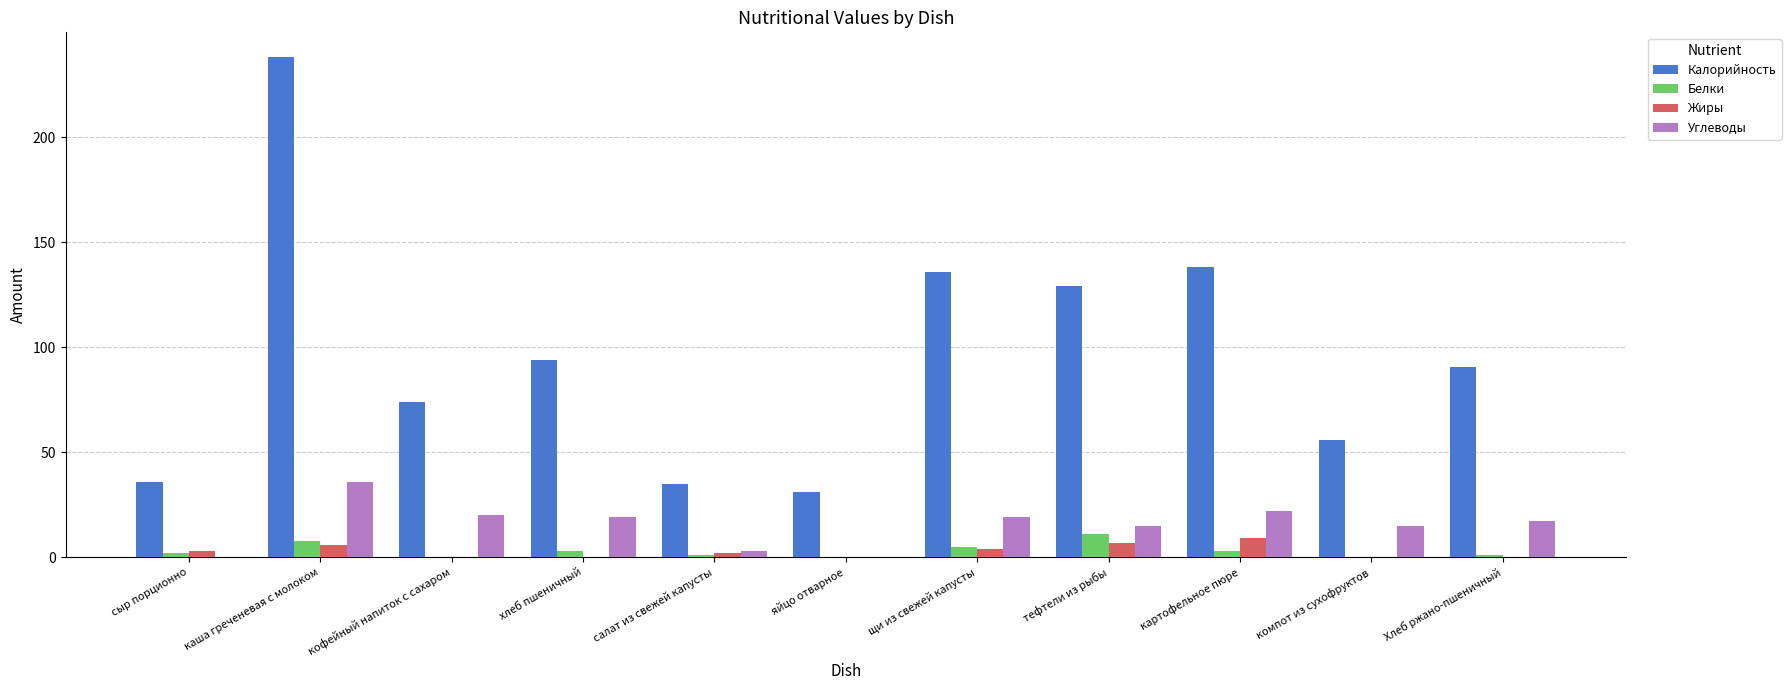

The Калорийность series shows 41.8 at хлеб пшеничный. True or false?

False